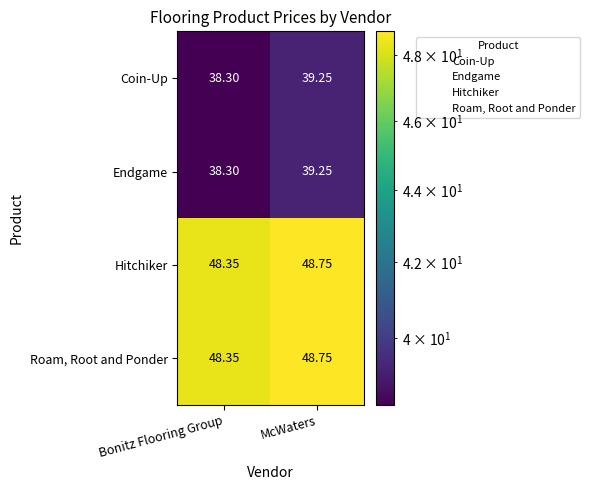

Where is Hitchiker nearest to the value 48?

Bonitz Flooring Group